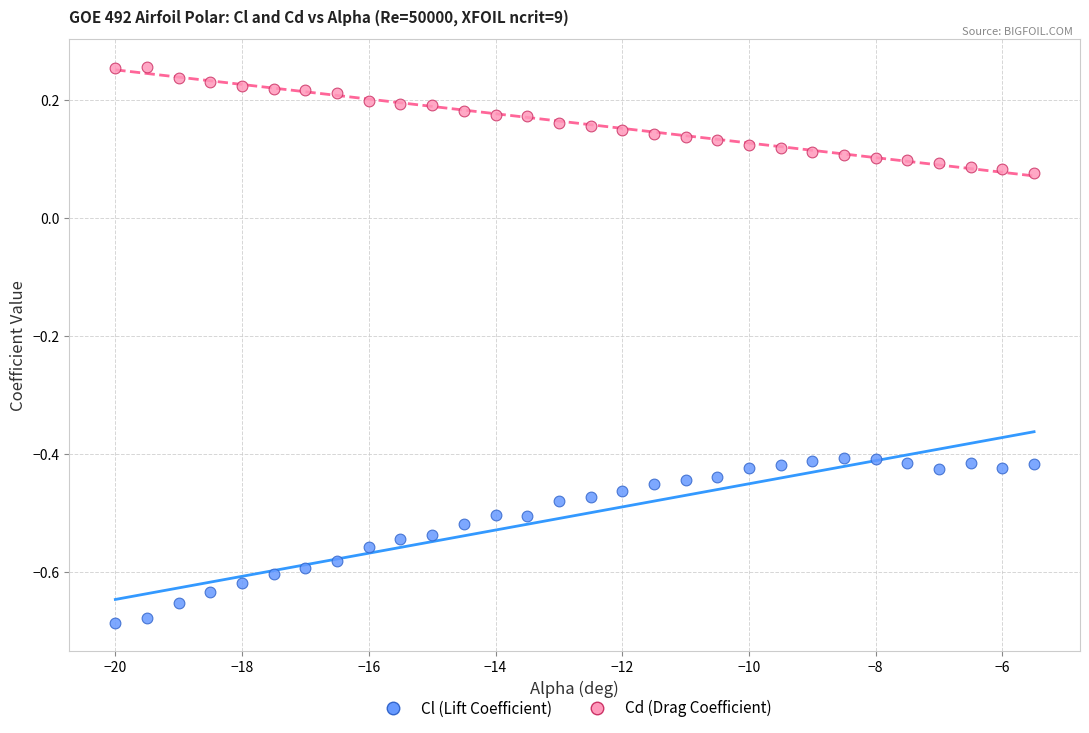

Which series contains the lowest Y value?

Cl (Lift Coefficient)